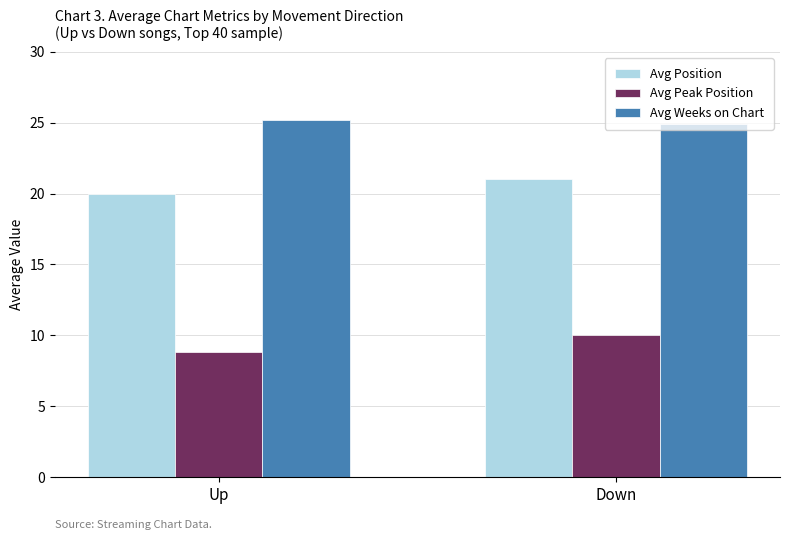

List the series in order of their peak value, lowest first.

Avg Peak Position, Avg Position, Avg Weeks on Chart